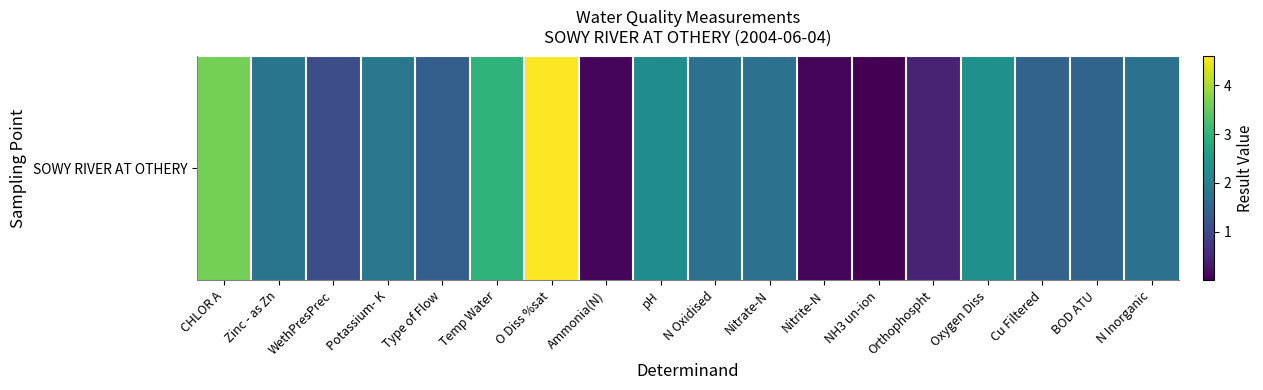

Where does the data first go above 1?

CHLOR A